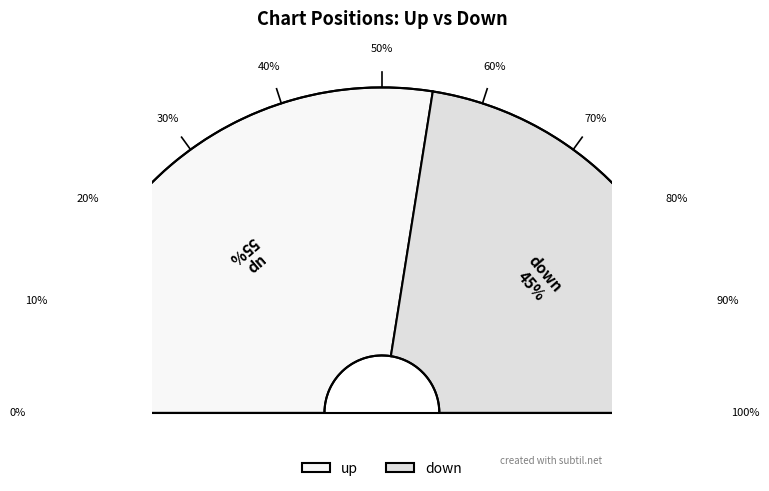

To the nearest percent, what percentage of the pie is up?

55%